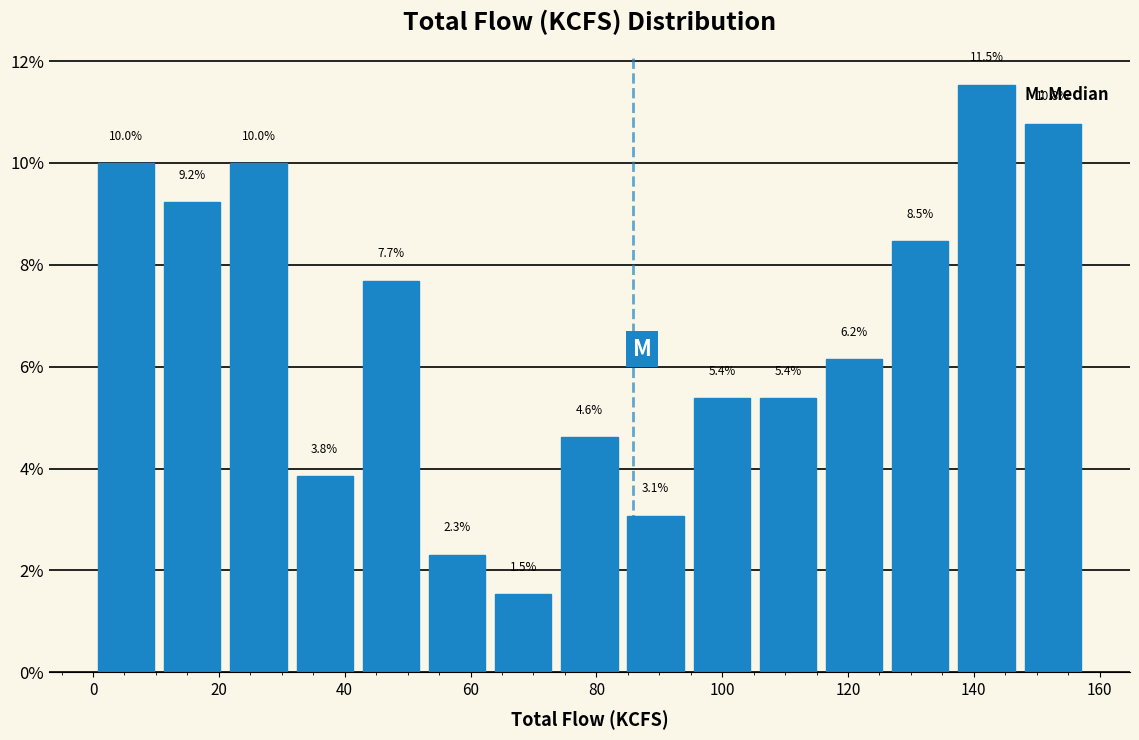

Reading left to right, transcribe this chart: for each bar, give the range it covers on the x-axis and its height. The bar edges are not printed on the chart, so give them approximately, as read against the axis.

0 to 10: 10.0
10 to 22: 9.2
22 to 32: 10.0
32 to 42: 3.8
42 to 52: 7.7
52 to 64: 2.3
64 to 74: 1.5
74 to 84: 4.6
84 to 94: 3.1
94 to 106: 5.4
106 to 116: 5.4
116 to 126: 6.2
126 to 136: 8.5
136 to 148: 11.5
148 to 158: 10.8